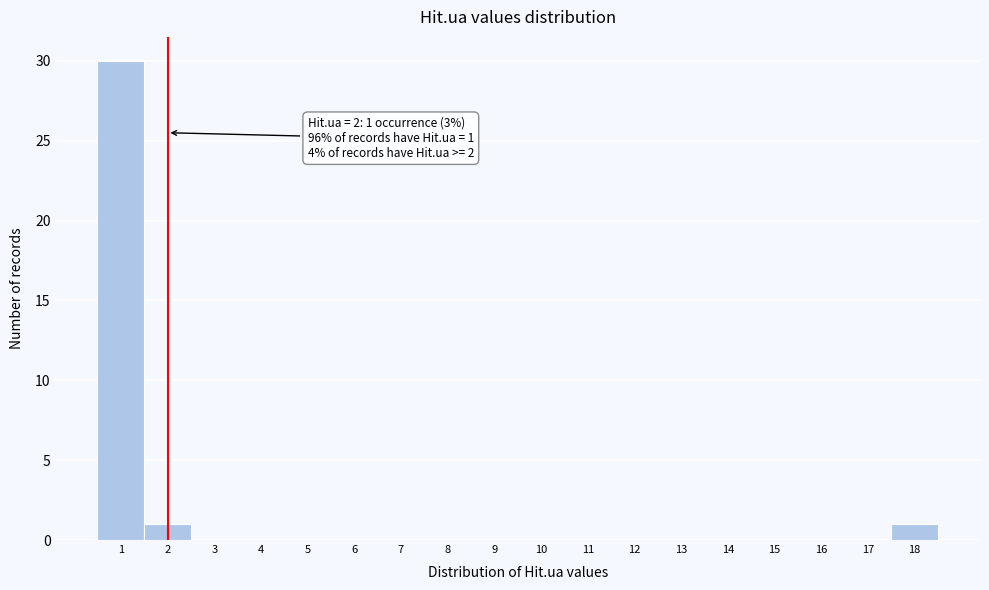

Over which range of the x-axis is the bar tallest?

0.5 to 1.5